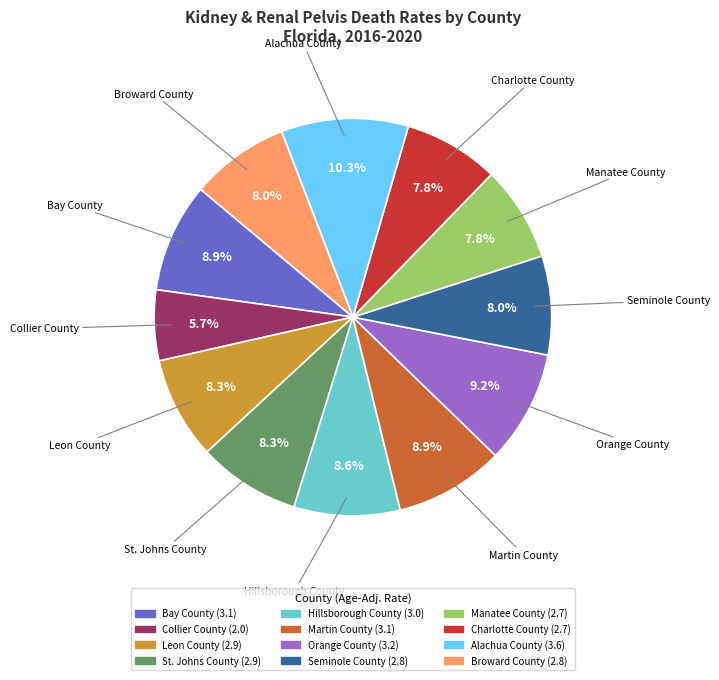

Which slice is the smallest?

Collier County